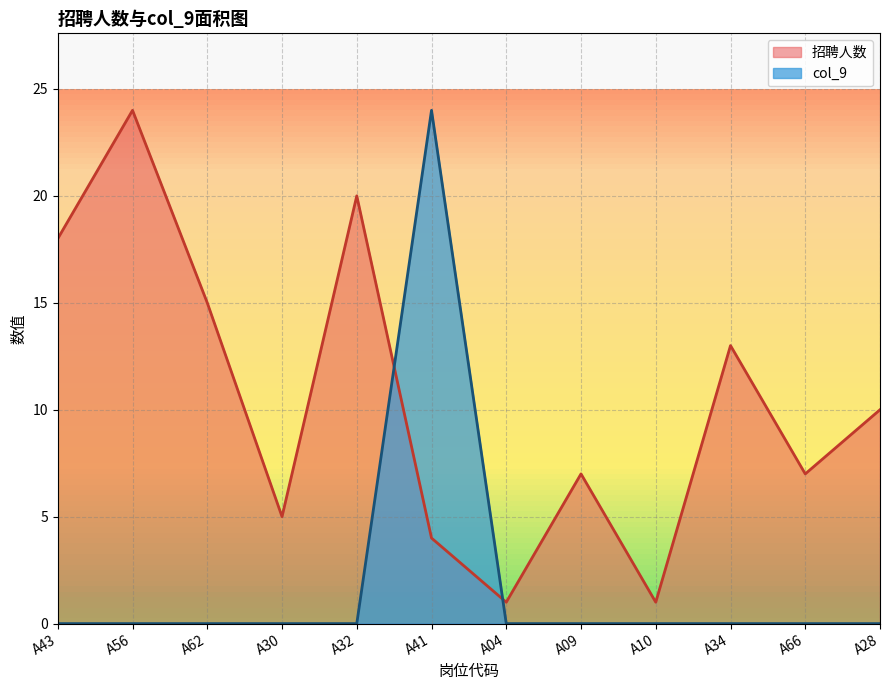

How many intersections are there between col_9 and 招聘人数?

2